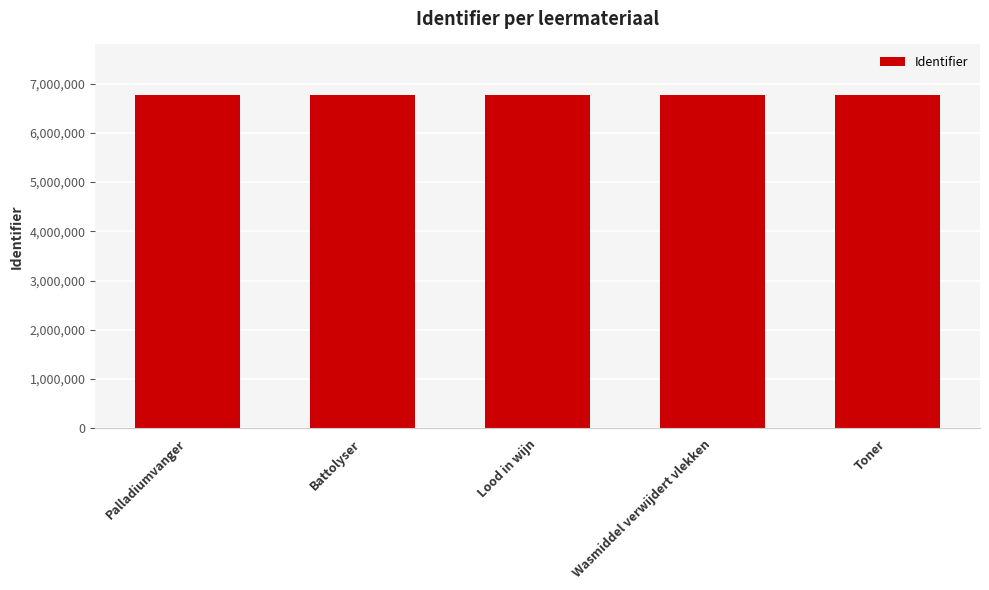

What value does the data have at Palladiumvanger?

6778363